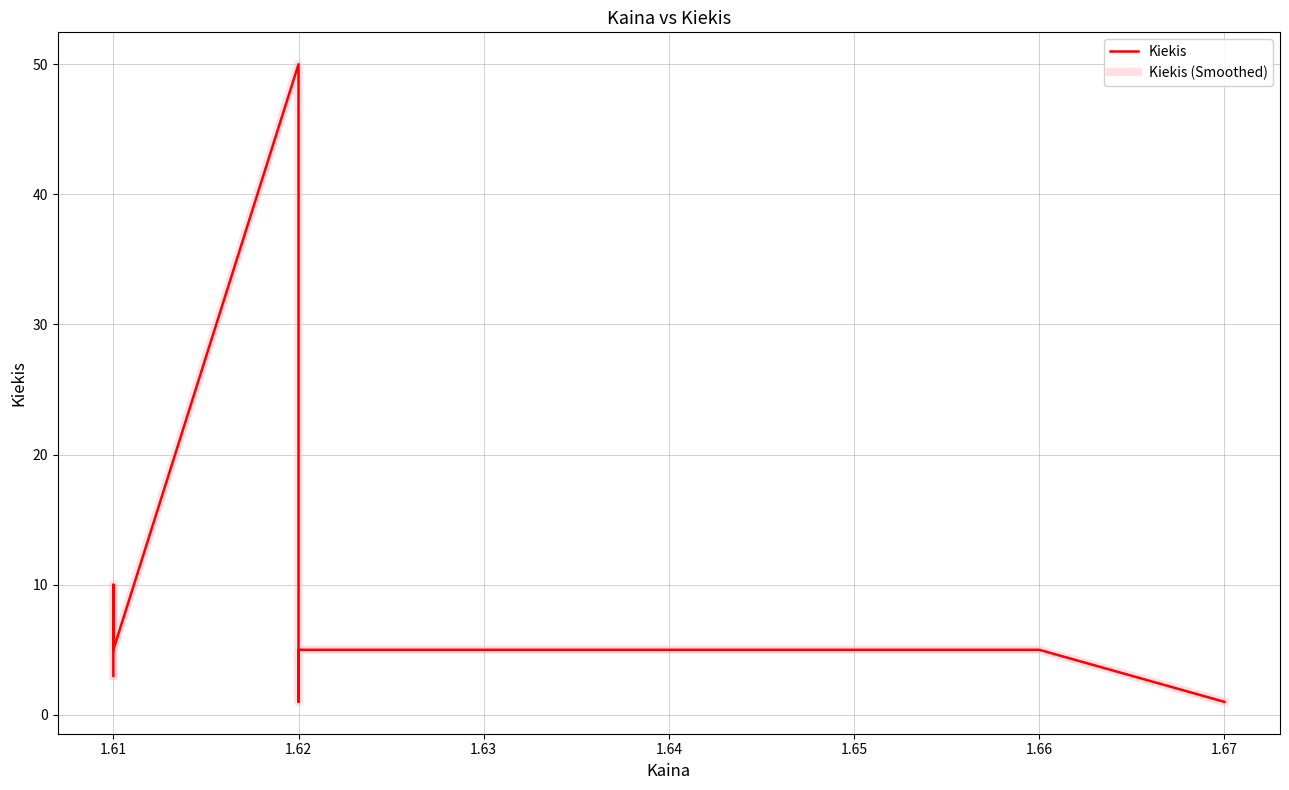

Between 1.61 and 1.60, which is larger?

1.61